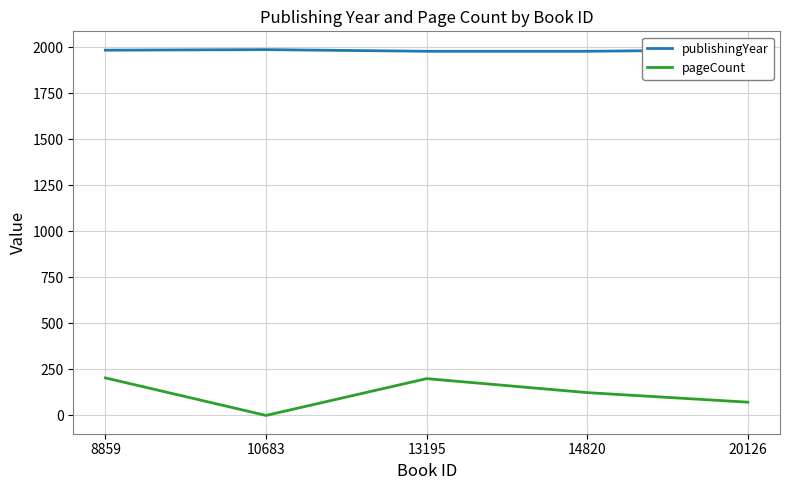

Read the publishingYear value at 14820.

1979